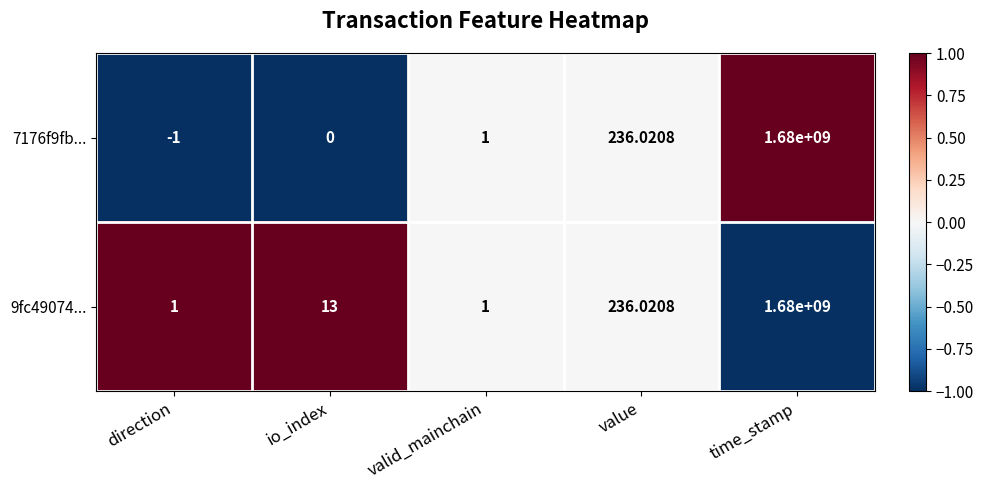

At which label is 9fc49074... closest to 840000000?

value